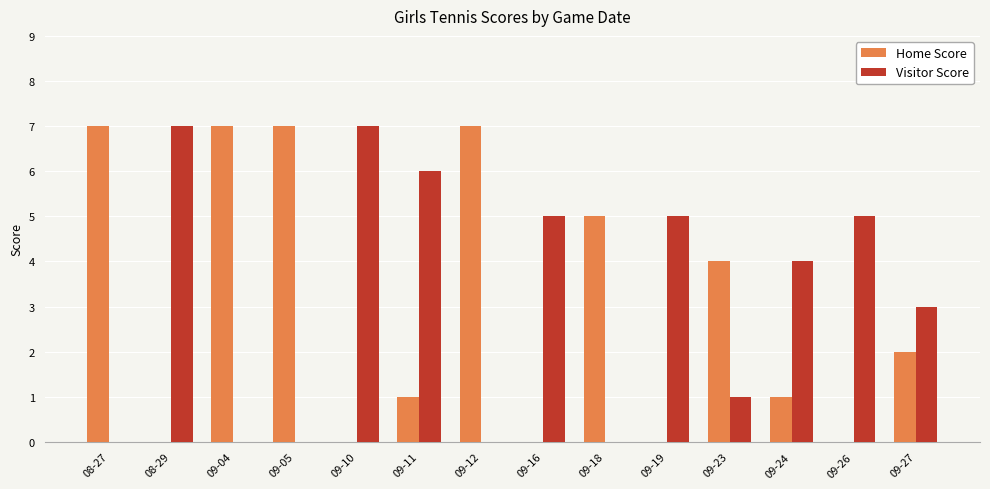

Count the number of categories in the chart.

14